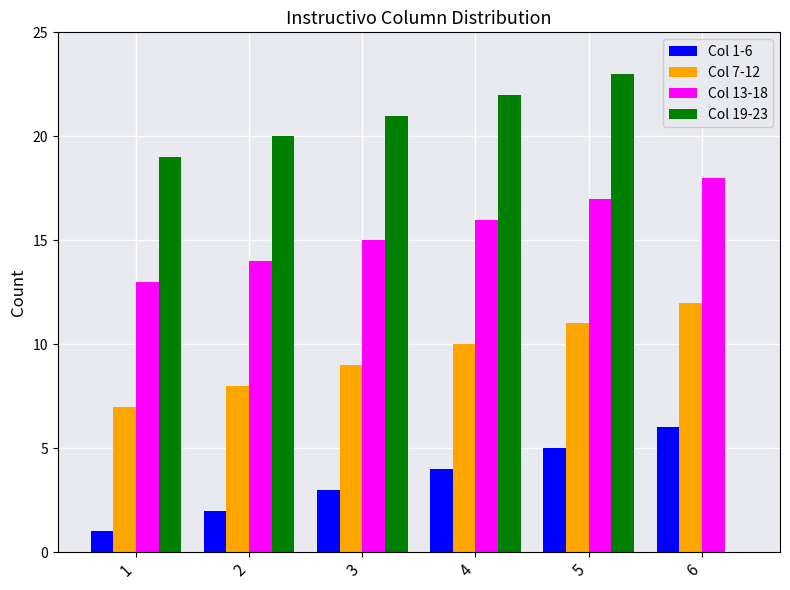

Does the chart contain stacked bars?

No